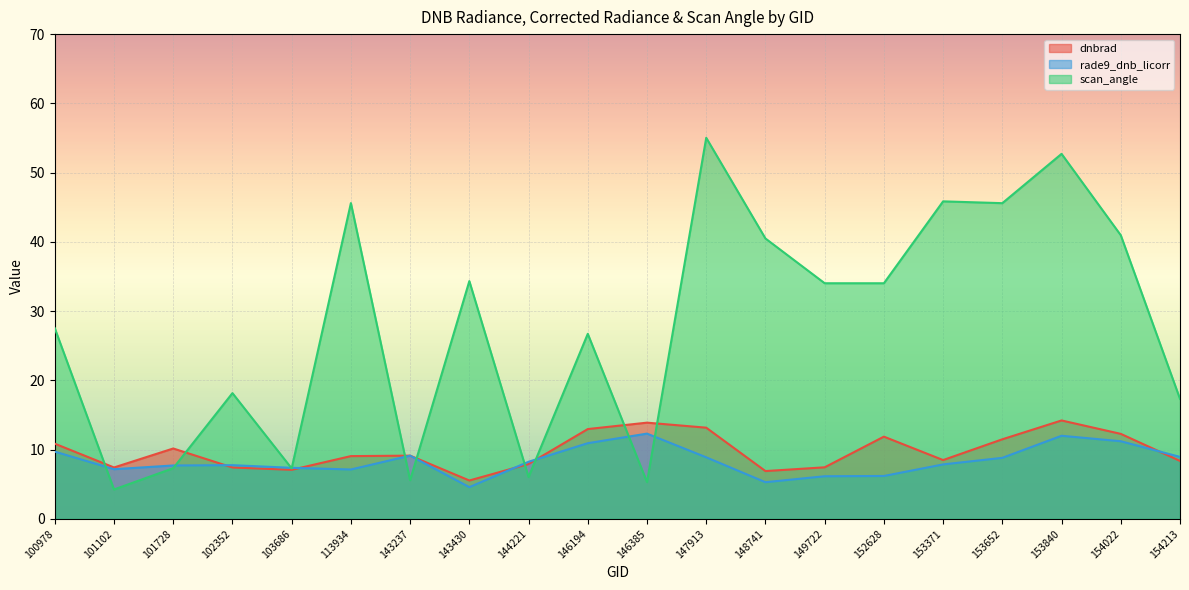

Rank the categories by dnbrad value from highest to lowest.

153840, 146385, 147913, 146194, 154022, 152628, 153652, 100978, 101728, 143237, 113934, 153371, 154213, 144221, 149722, 101102, 102352, 103686, 148741, 143430